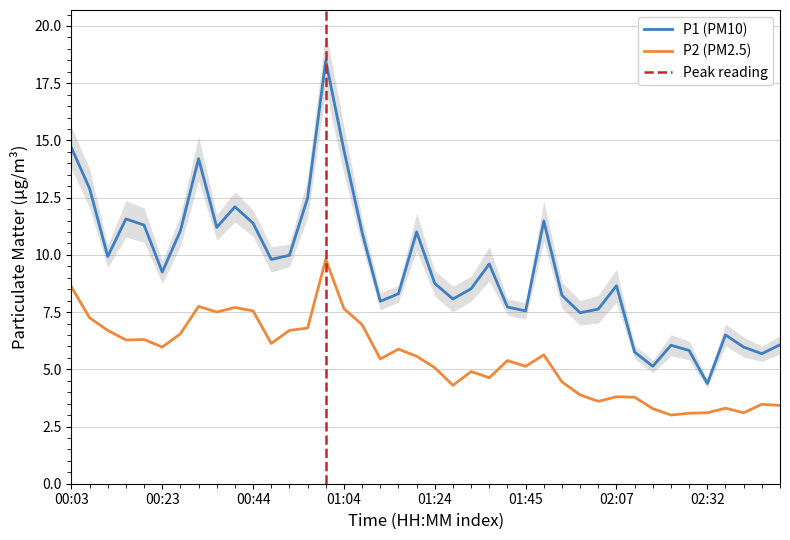

Rank the series at 00:27 from lowest to highest value.

P2, P1